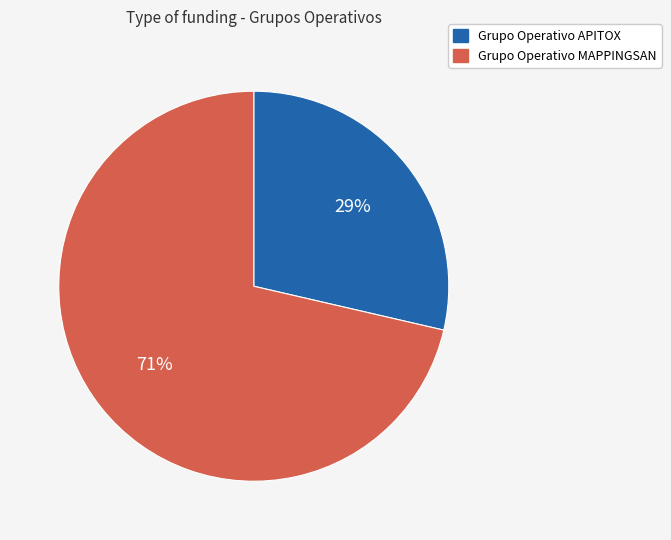

What percentage is the Grupo Operativo APITOX slice, to the nearest percent?

29%